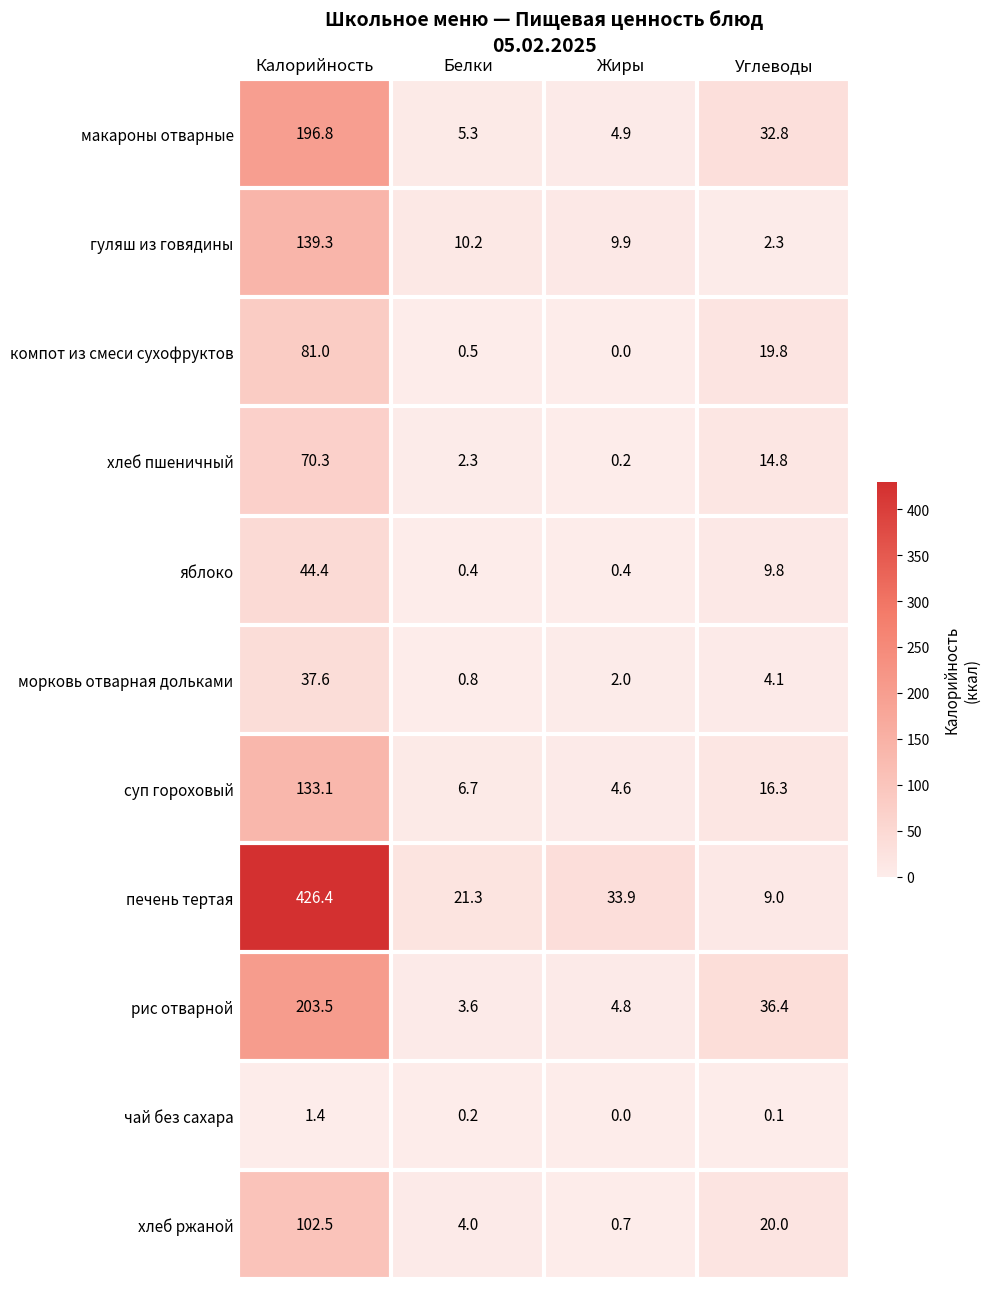

How many categories are shown in the chart?

4